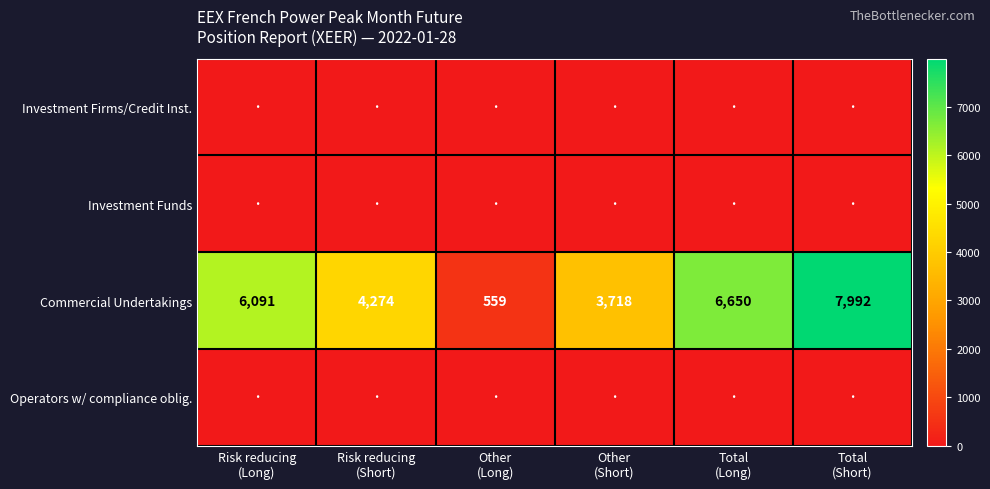

What is the highest value of the Commercial Undertakings series?

7992